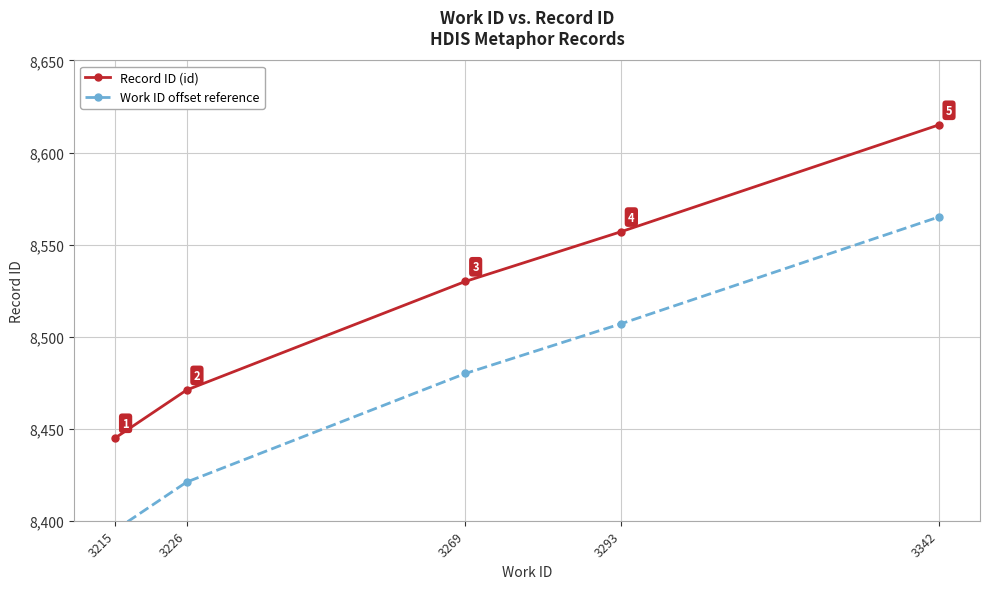

At which label is Record ID (id) closest to 8530?

3269